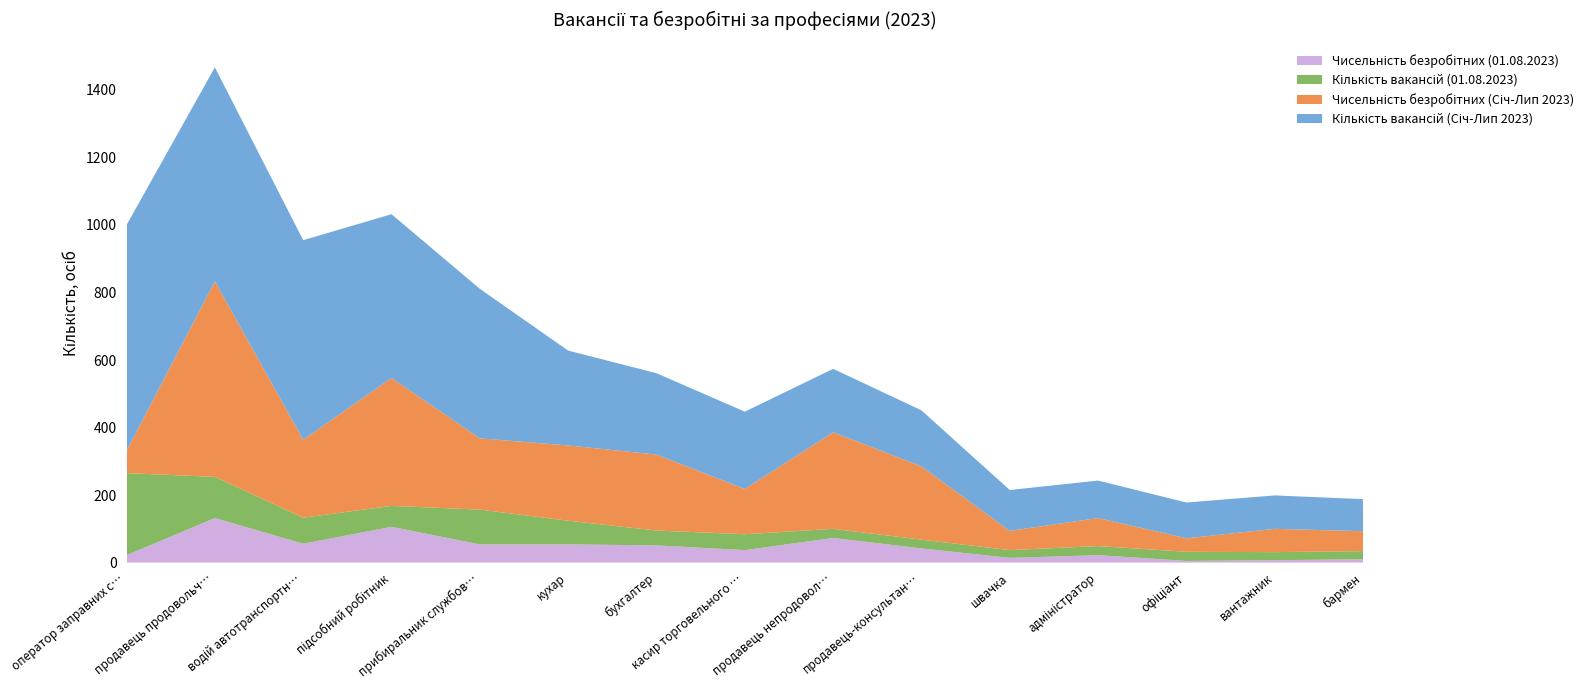

Reading left to right, list all the values displayed in this chart.

Кількість вакансій (Січ-Лип 2023): 669	634	591	485	443	281	241	229	188	166	121	111	106	99	95
Чисельність безробітних (Січ-Лип 2023): 66	579	231	379	211	223	225	134	286	217	57	83	40	69	59
Кількість вакансій (01.08.2023): 243	122	77	62	103	70	44	47	27	26	23	27	27	24	24
Чисельність безробітних (01.08.2023): 22	132	56	106	54	54	51	37	73	42	14	22	5	7	10